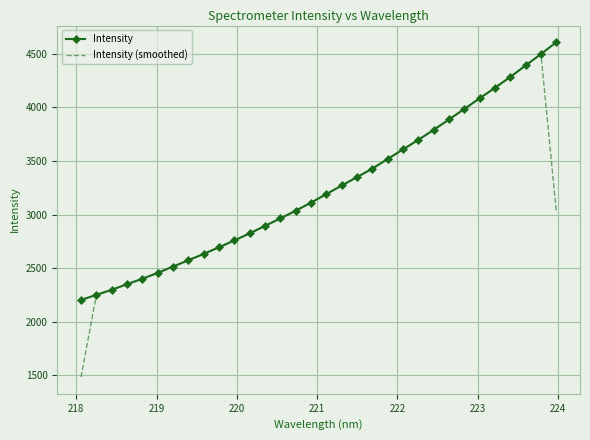

What is the minimum value for Intensity?

2204.7